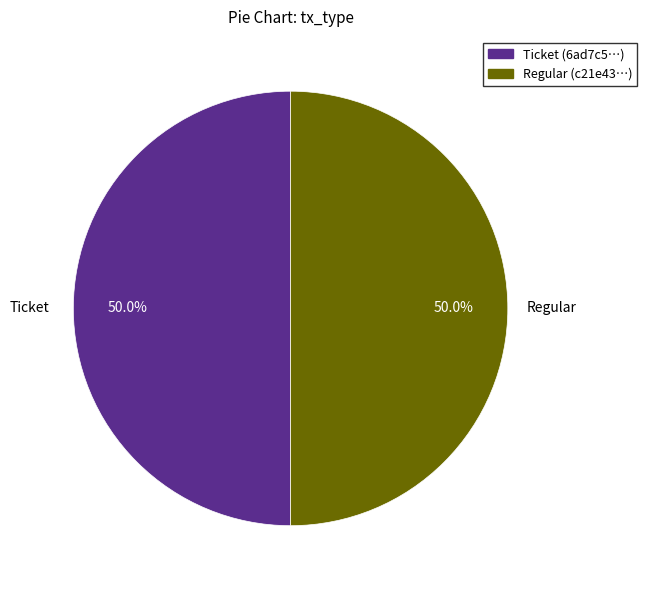

Combined, what portion of the pie is Regular and Ticket?

100.0%